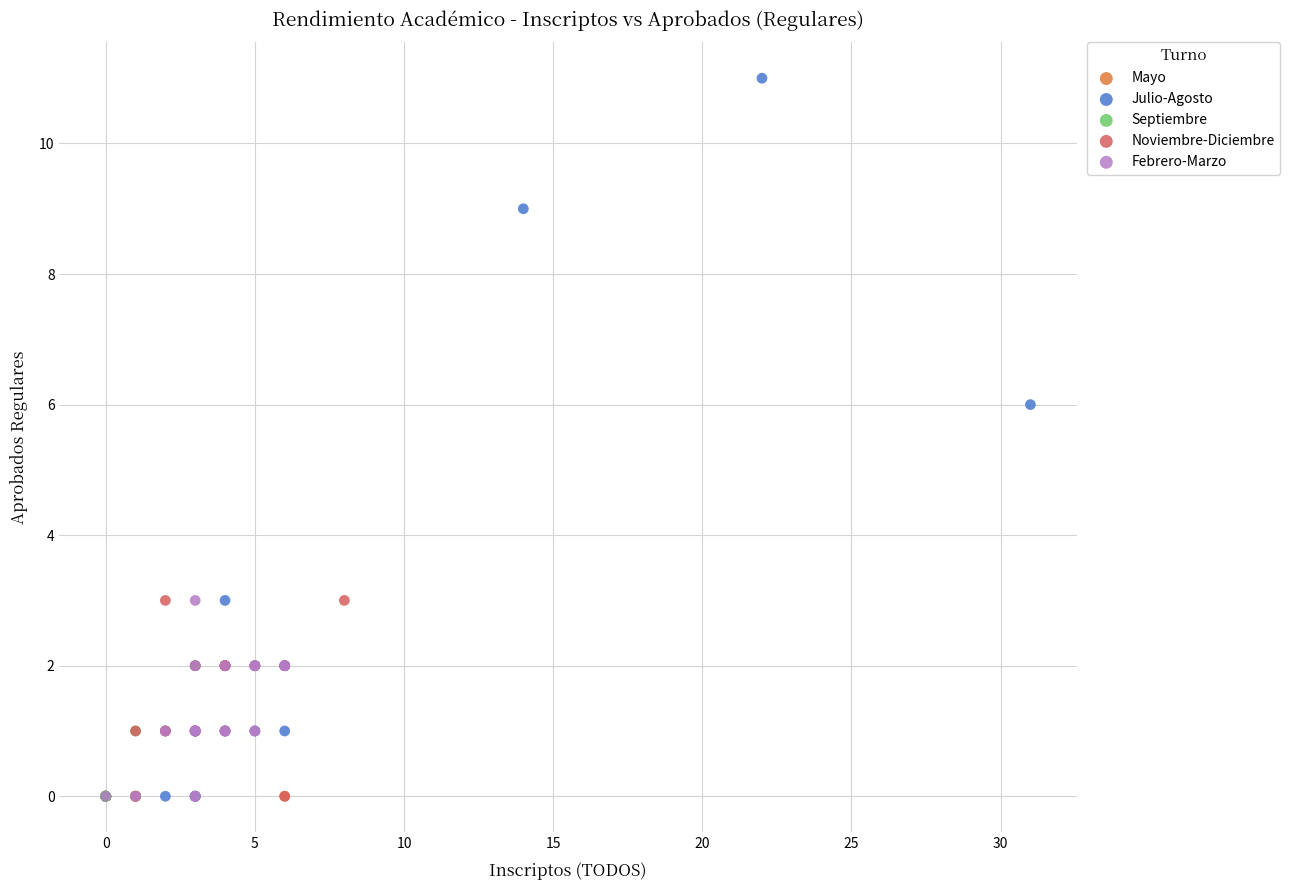

What are all the series names shown in the legend?

Mayo, Julio-Agosto, Septiembre, Noviembre-Diciembre, Febrero-Marzo